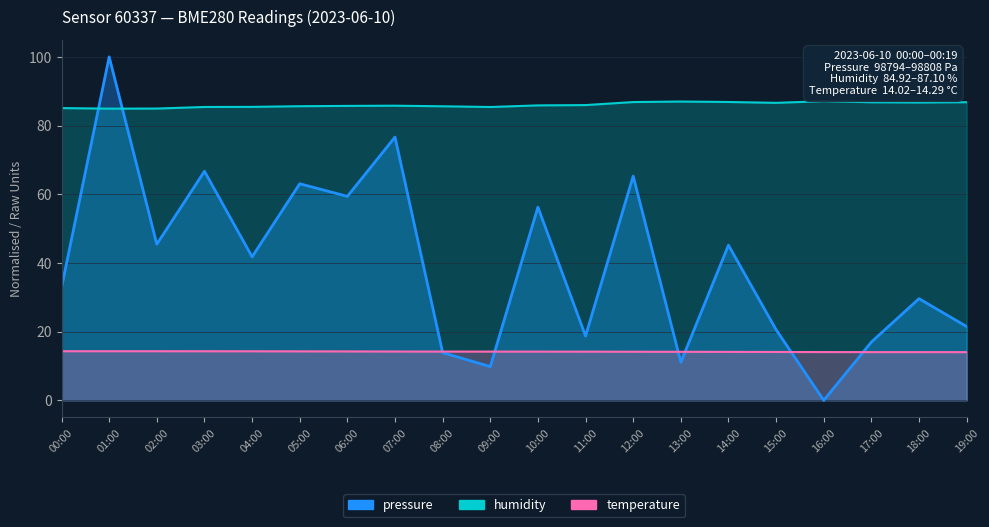

Rank the categories by humidity value from highest to lowest.

16:00, 13:00, 14:00, 12:00, 19:00, 17:00, 18:00, 15:00, 11:00, 10:00, 07:00, 06:00, 05:00, 08:00, 04:00, 03:00, 09:00, 00:00, 02:00, 01:00